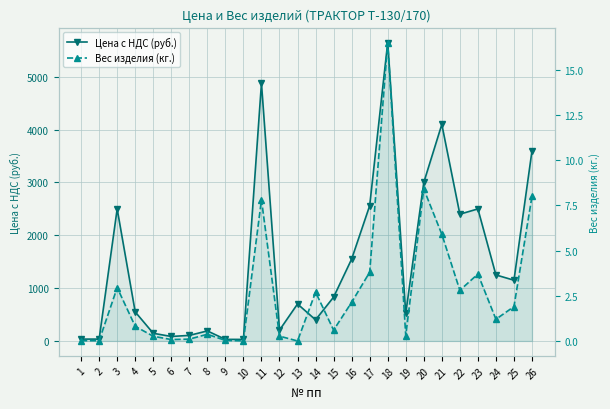

Where is the first local maximum for Вес изделия (кг.)?

3